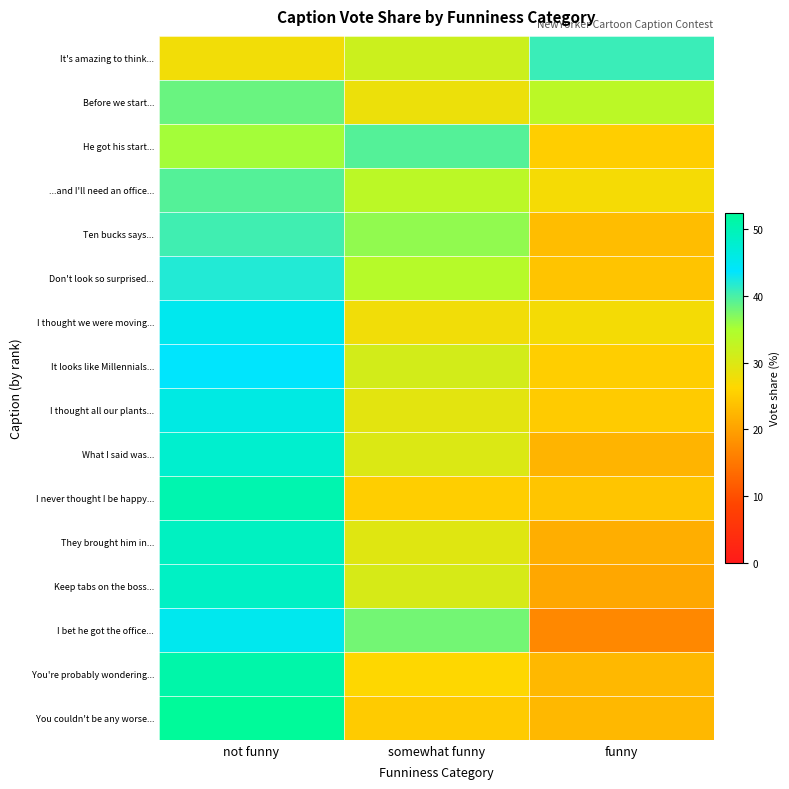

At which category is the sum across all series the highest?

not funny